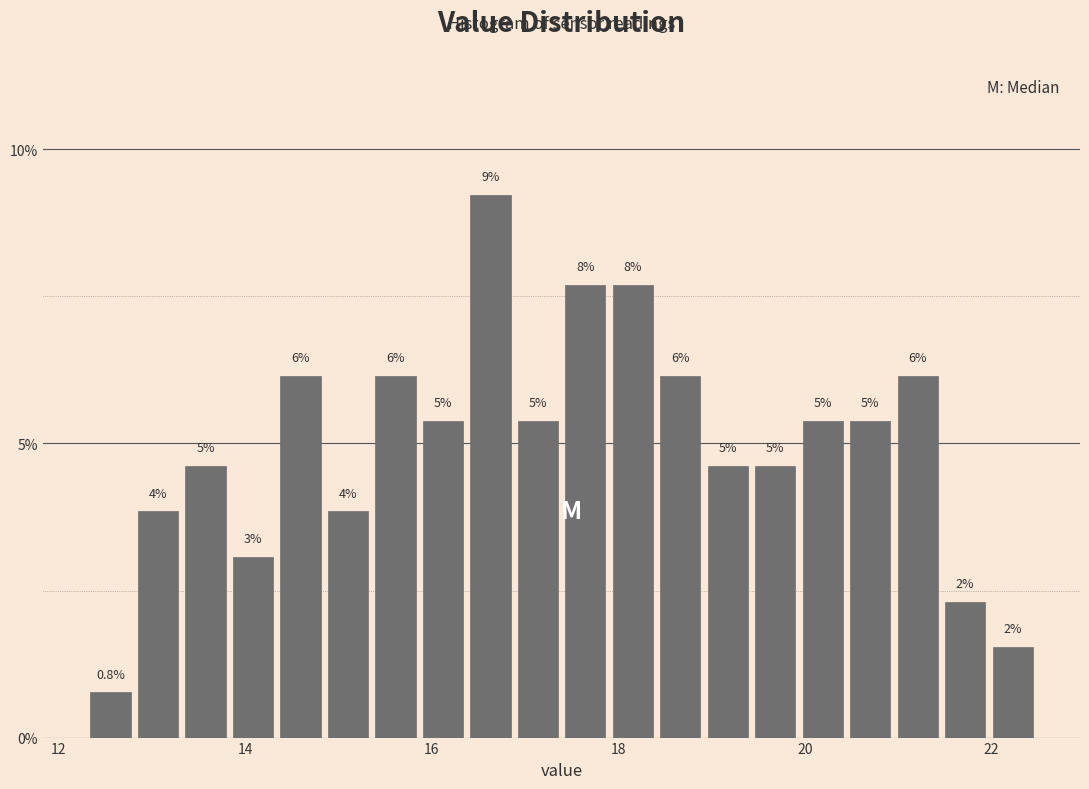

Read against the x-axis, roughly where is the centre of the tallest bar?

16.6